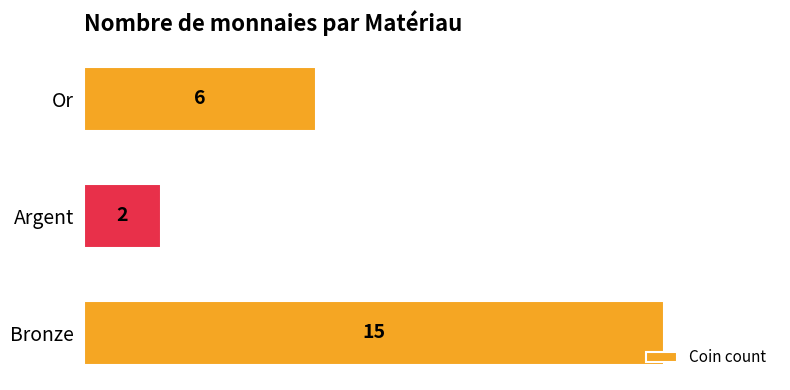

How many bars are there in total?

3